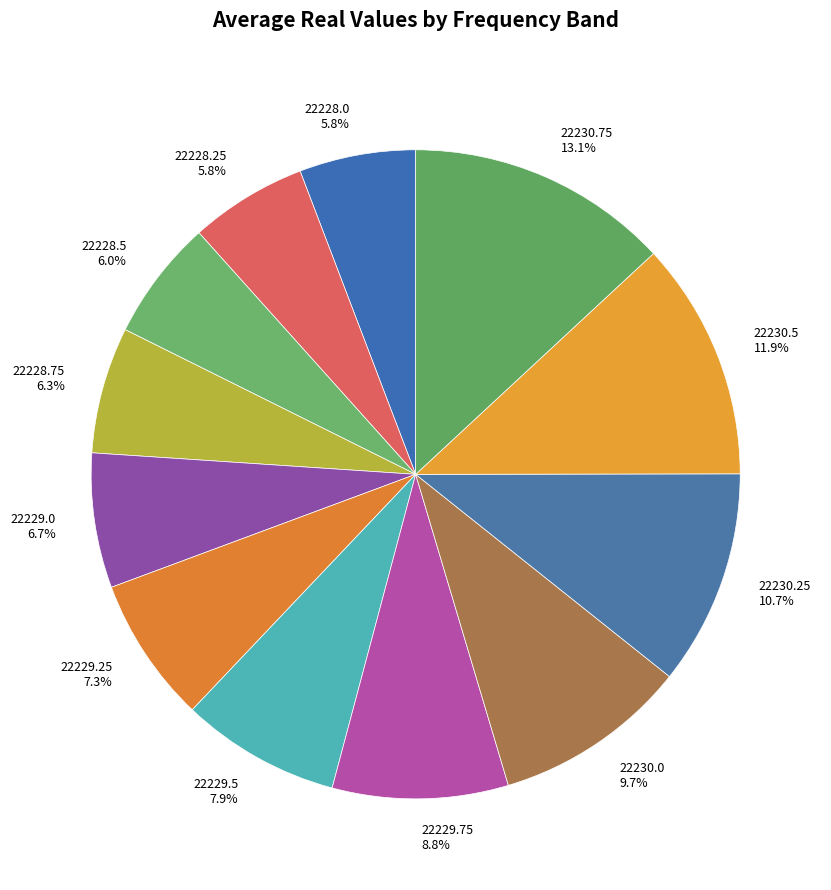

What is the largest slice in the pie chart?

22230.75